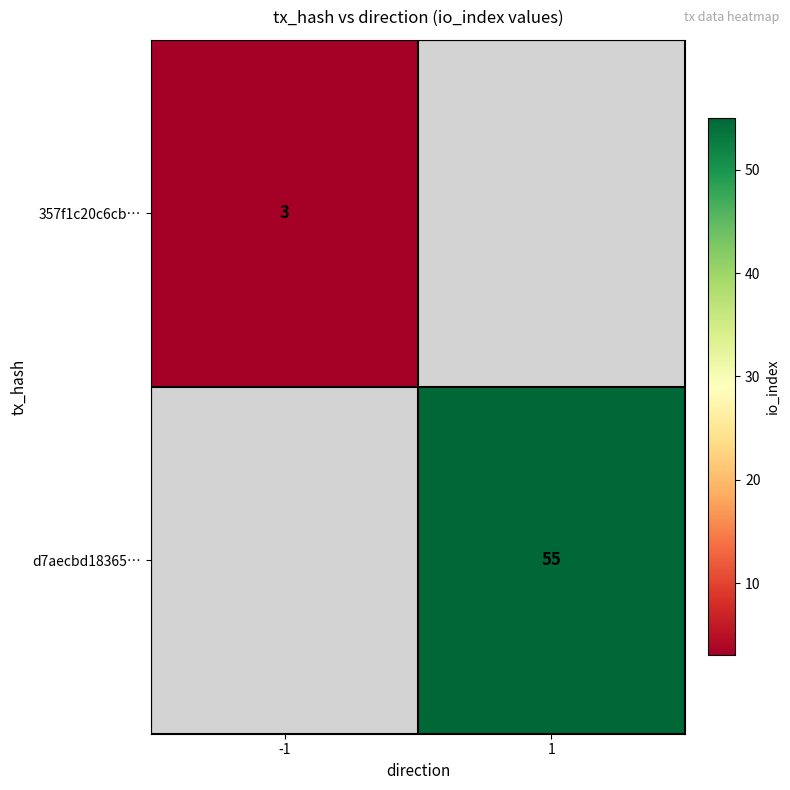

The 357f1c20c6cb… series shows 2 at -1. True or false?

False